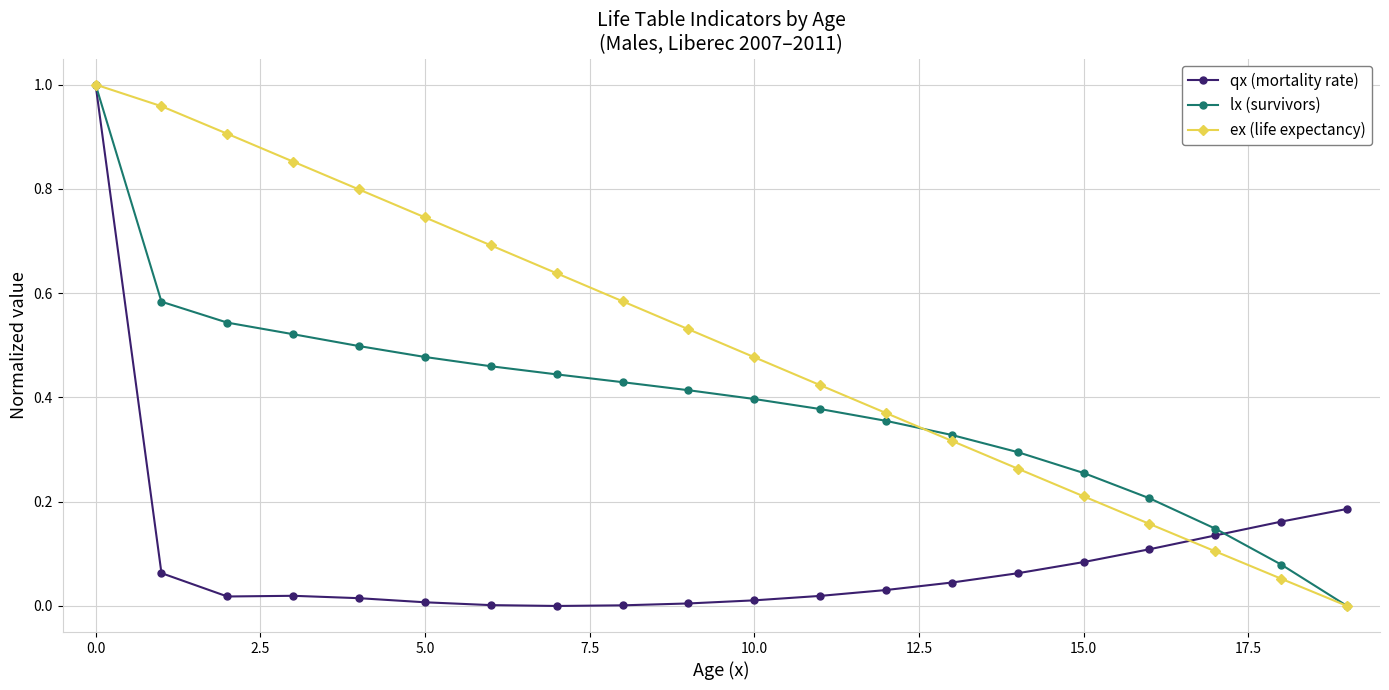

List the series in order of their overall mean, highest first.

ex (life expectancy), lx (survivors), qx (mortality rate)